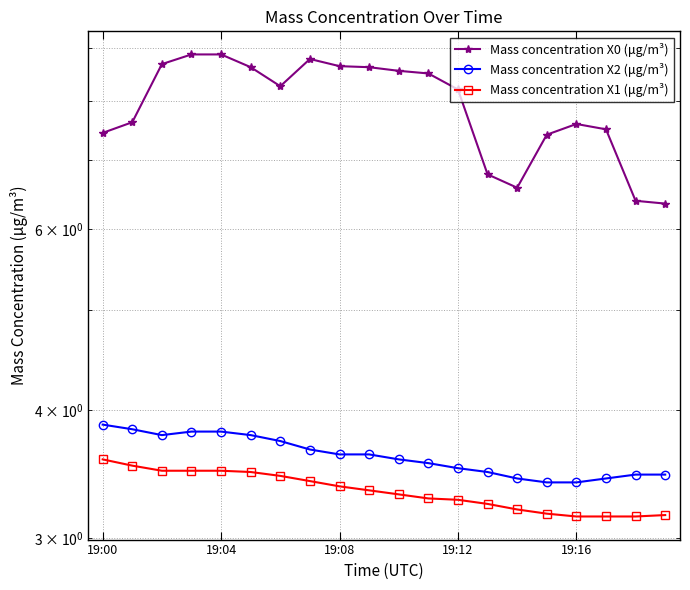

Rank the series by their maximum value, from lowest to highest.

Mass concentration X1 (μg/m³), Mass concentration X2 (μg/m³), Mass concentration X0 (μg/m³)